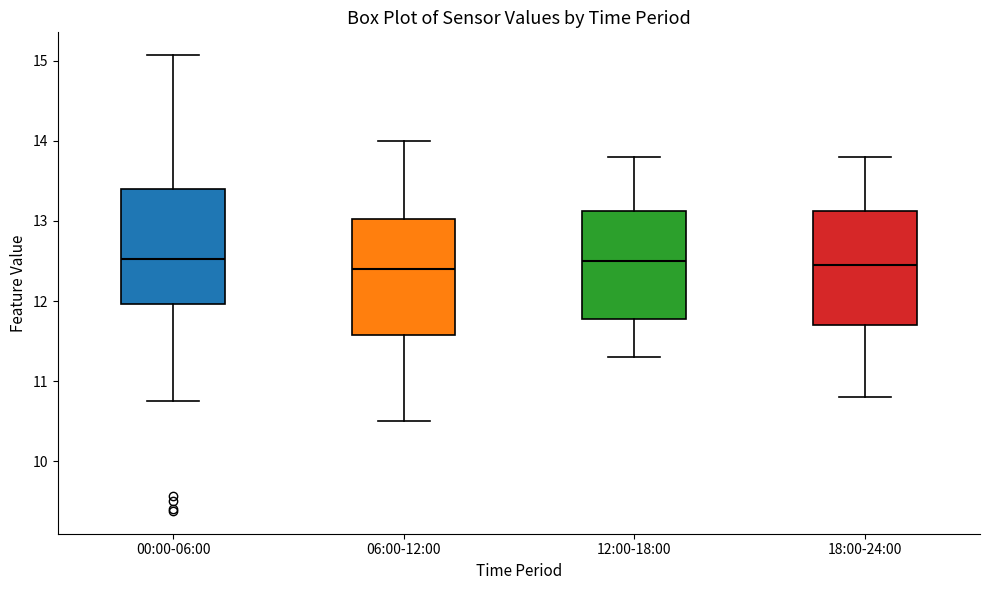

Reading left to right, transcribe this box plot: for each box, give where its median line is, the range the box spans, and where its two whiskers end, as read against the y-axis. The values are not printed on the chart, so give them approximately, as read against the axis.

00:00-06:00: median 12.5, box 12.0 to 13.4, whiskers 10.8 to 15.1
06:00-12:00: median 12.4, box 11.6 to 13.0, whiskers 10.5 to 14.0
12:00-18:00: median 12.5, box 11.8 to 13.1, whiskers 11.3 to 13.8
18:00-24:00: median 12.5, box 11.7 to 13.1, whiskers 10.8 to 13.8